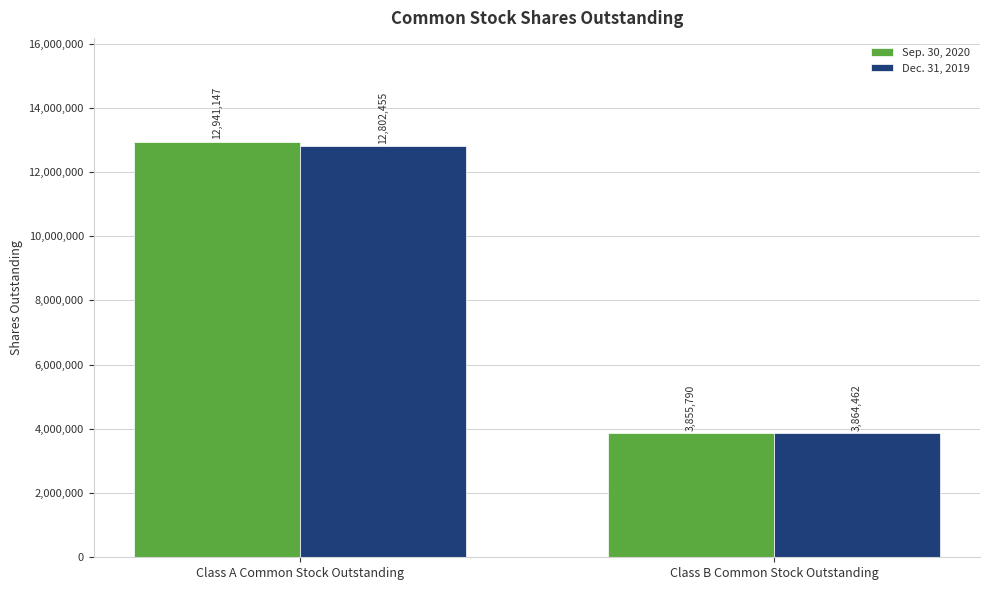

True or false: Dec. 31, 2019 has a value of 5618876 at Class A Common Stock Outstanding.

False